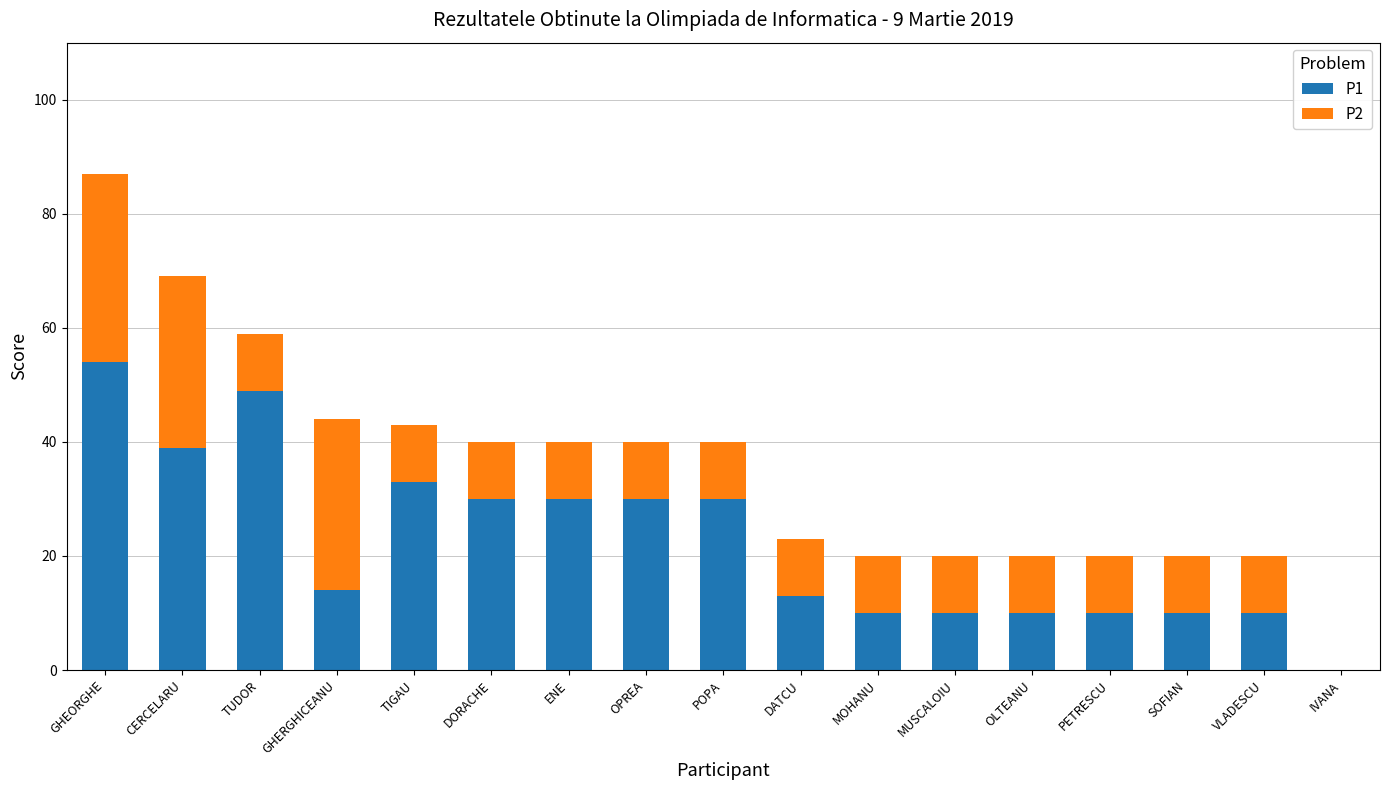

At which label does P1 reach its peak?

GHEORGHE